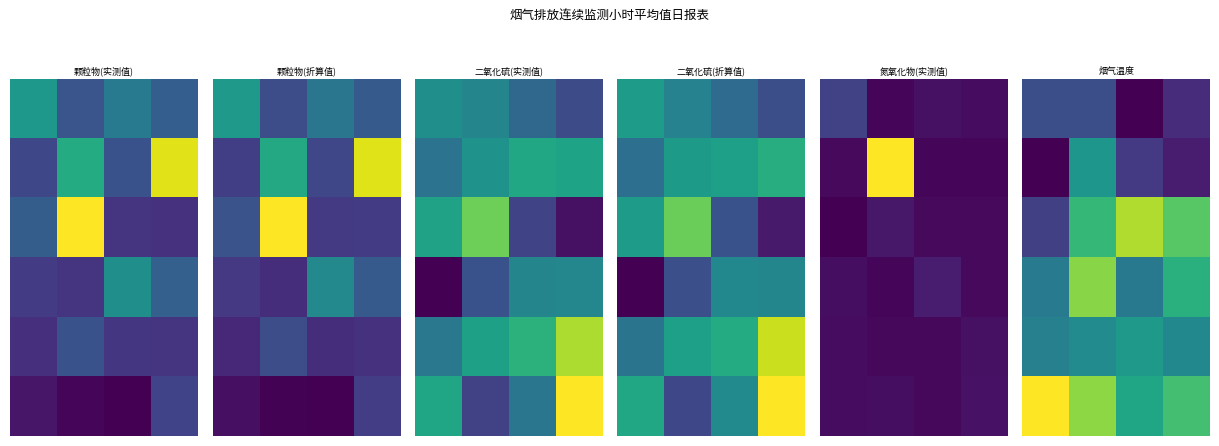

At which category is the sum across all series the highest?

1